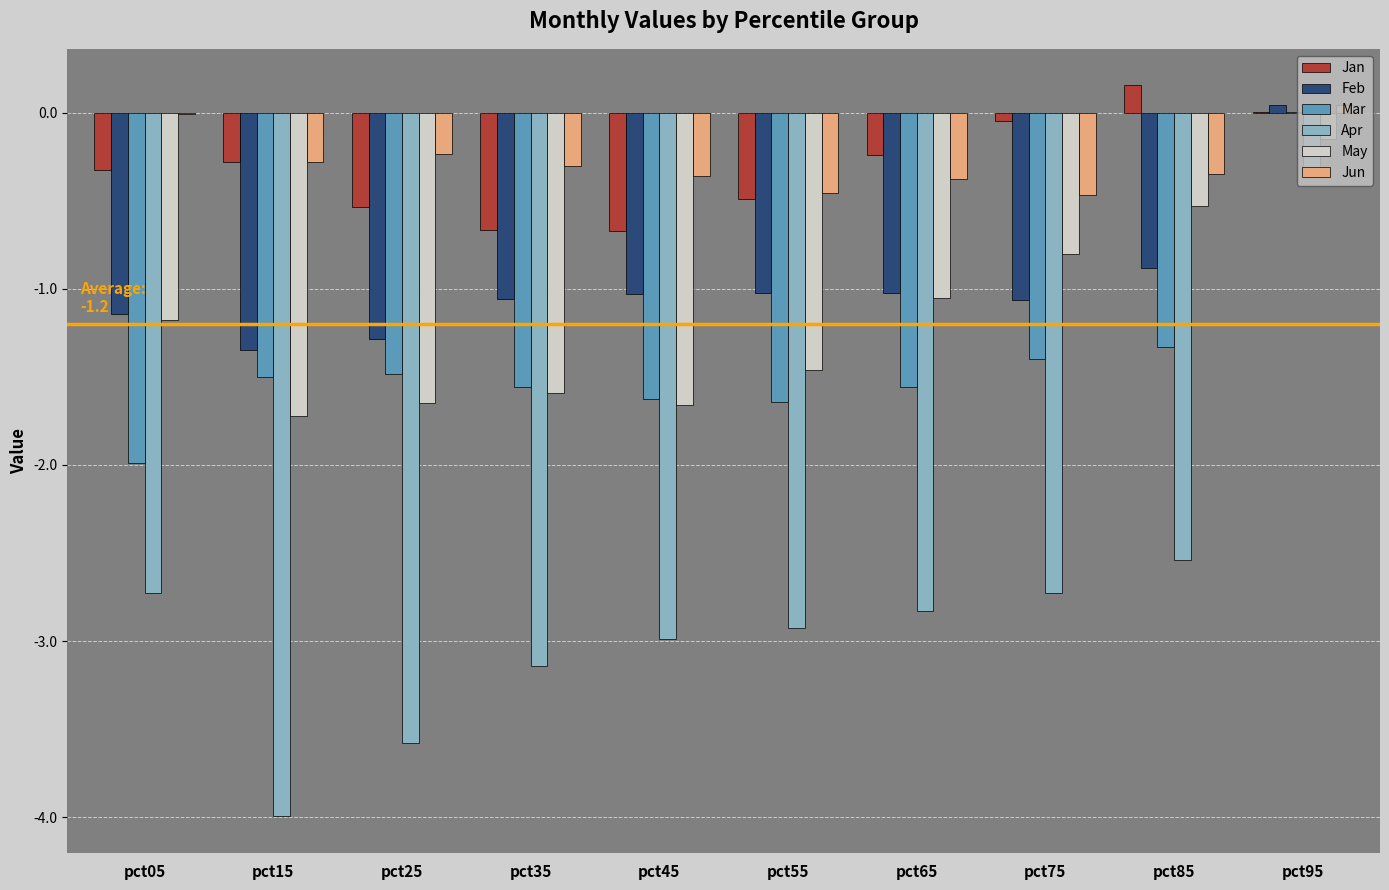

What are all the series names shown in the legend?

Jan, Feb, Mar, Apr, May, Jun